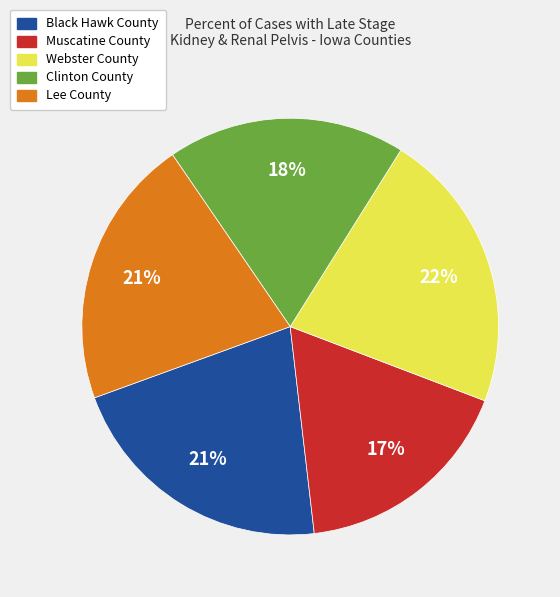

To the nearest percent, what portion does Lee County represent?

21%